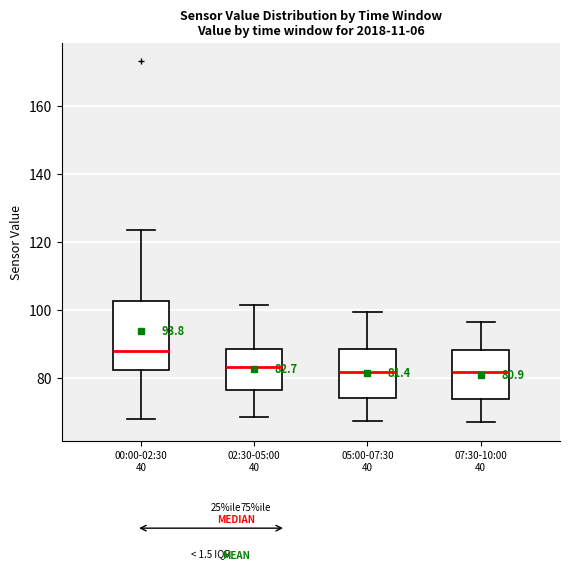

Comparing the boxes themselves (not the whiskers), which one is the tallest?

00:00-02:30 40